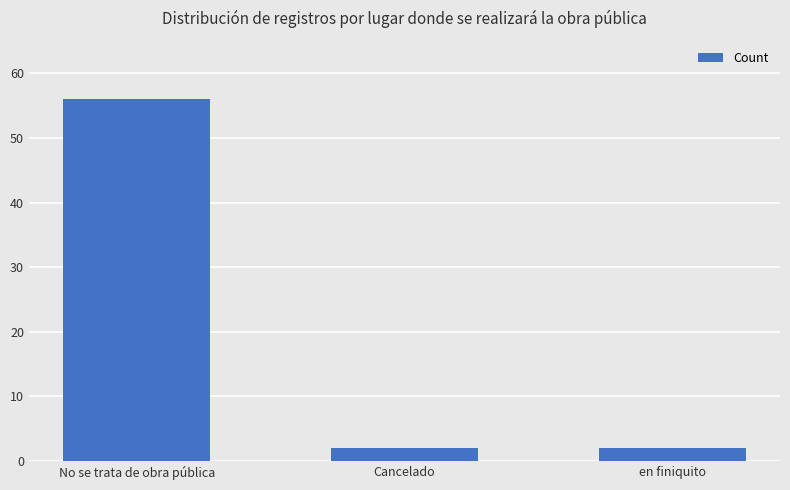

How many series are shown in this chart?

1